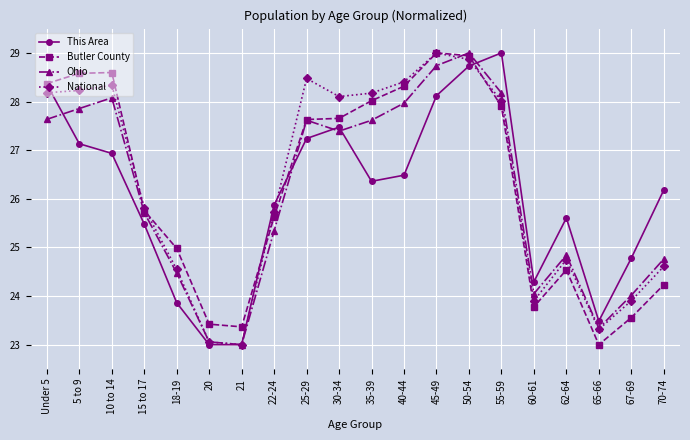

At 5 to 9, list the series in order from smallest to largest.

This Area, Ohio, National, Butler County